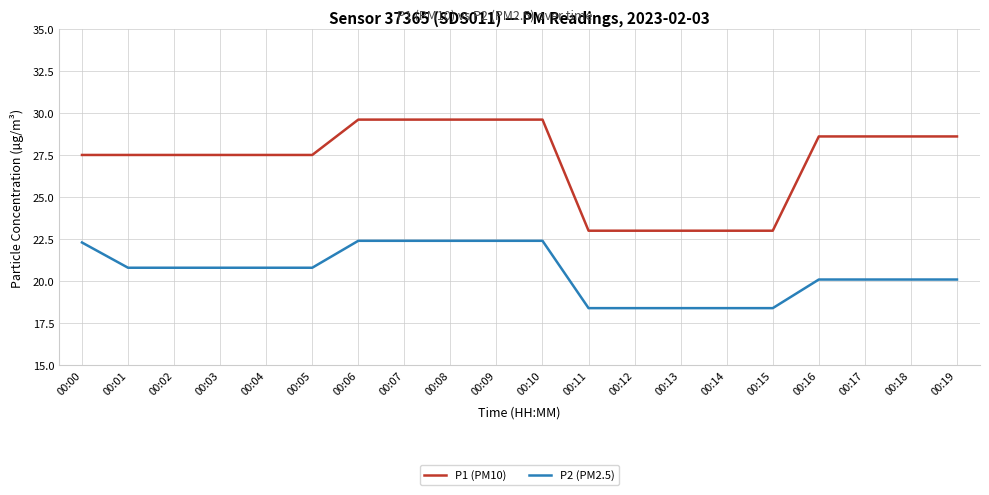

How many values in the P2 (PM2.5) series exceed 20?

15